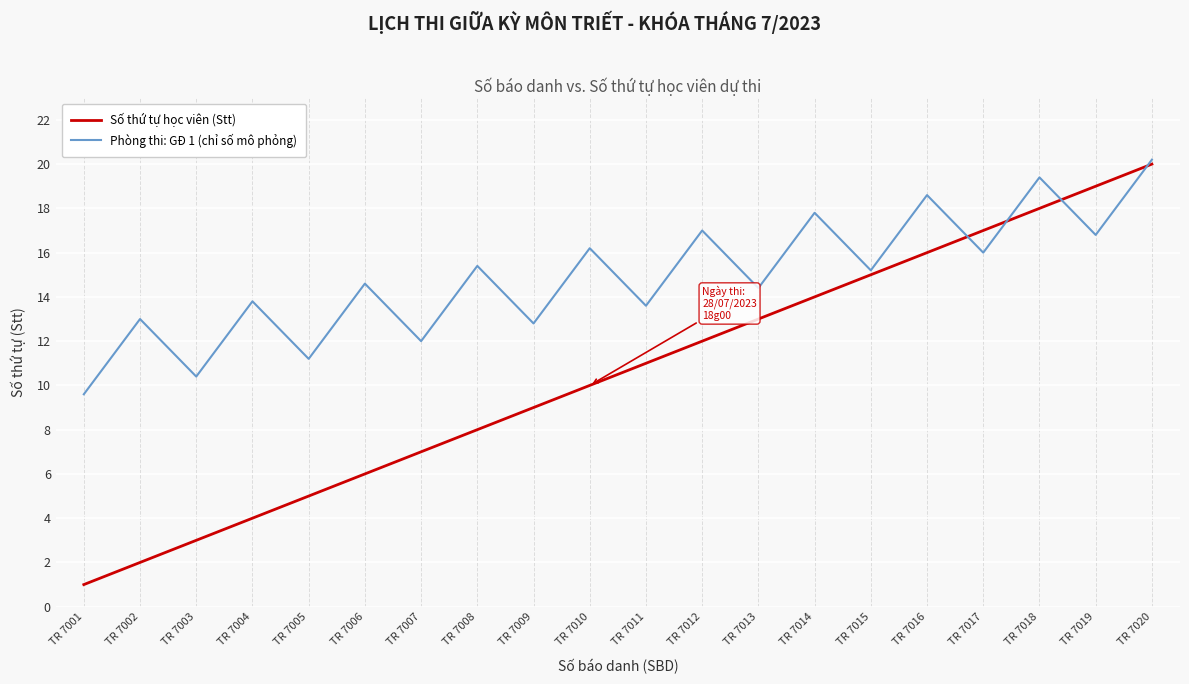

What are all the series names shown in the legend?

Số thứ tự học viên (Stt), Phòng thi: GĐ 1 (chỉ số mô phỏng)